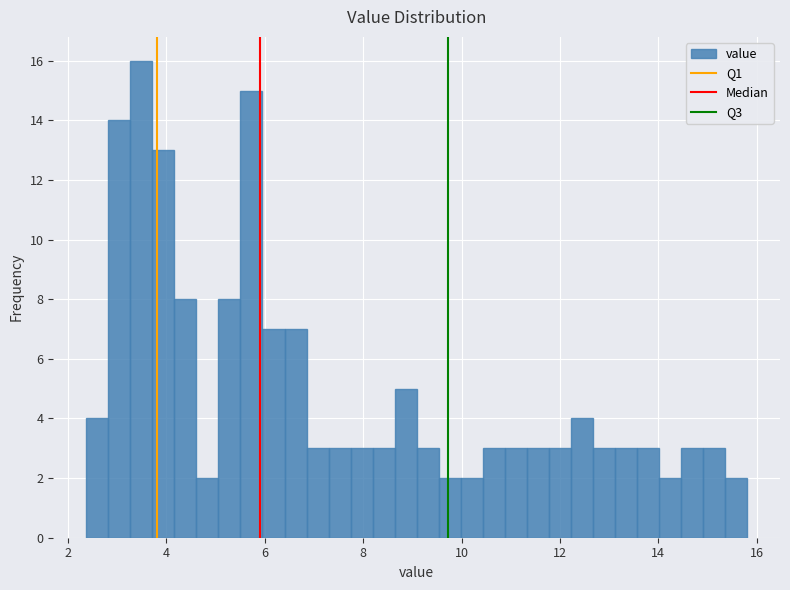

Read against the x-axis, roughly where is the centre of the tallest bar?

3.4